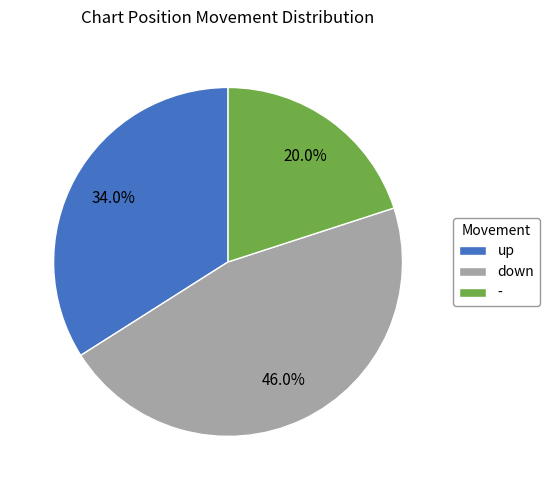

What is the total percentage of down and -?

66.0%